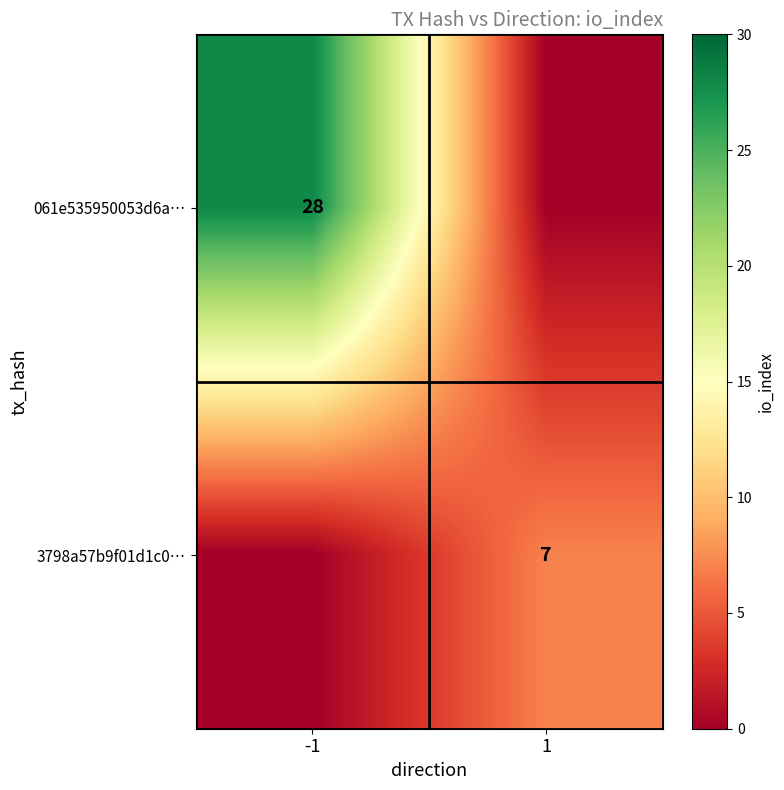

The value of 061e535950053d6a… at -1 is 44. True or false?

False